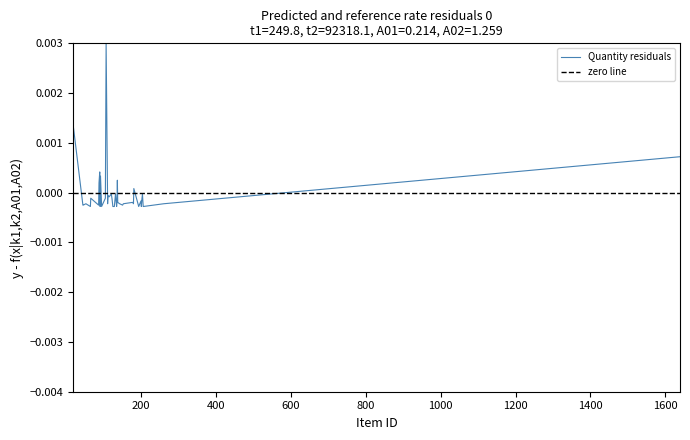

At which category does the chart reach its peak across all series?

107